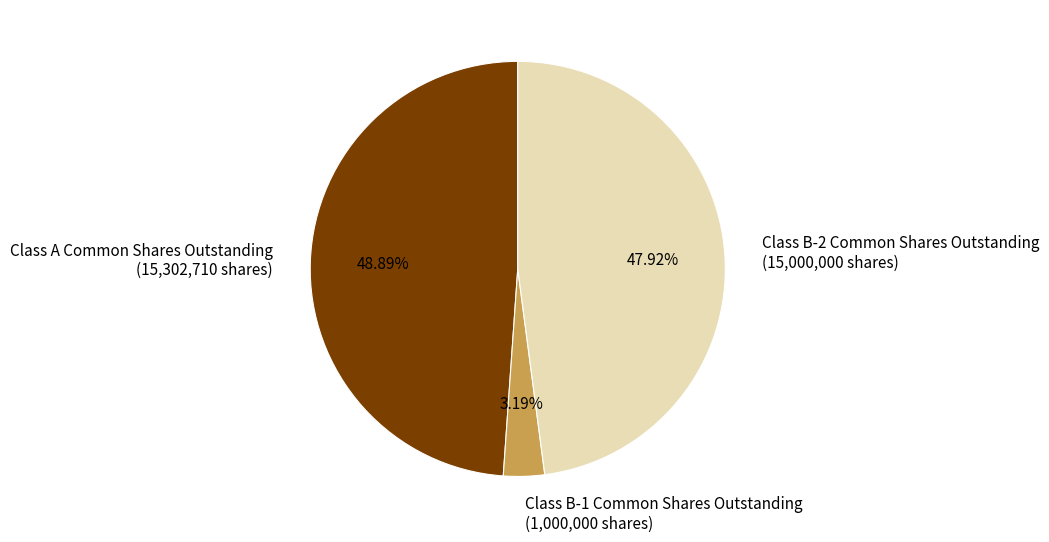

Combined, do Class B-1 Common Shares Outstanding and Class B-2 Common Shares Outstanding account for over 50%?

Yes